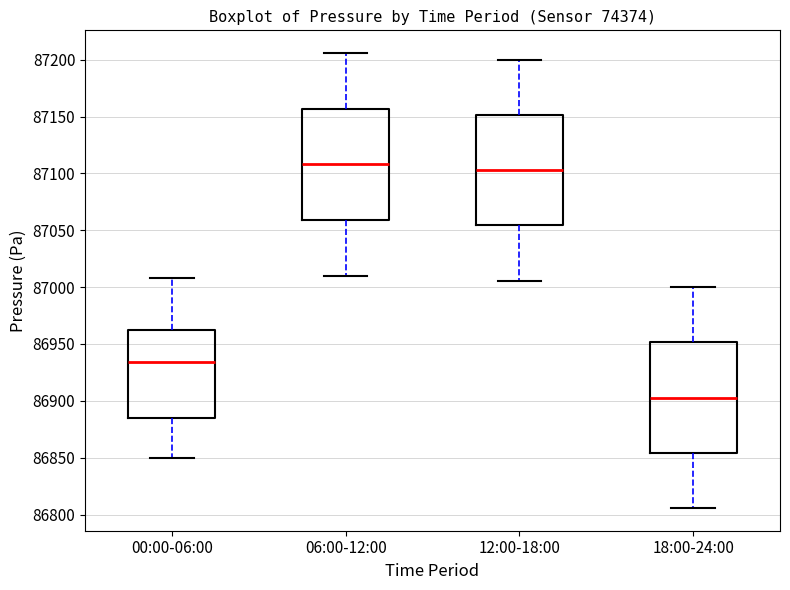

Which box's median line is the lowest?

18:00-24:00